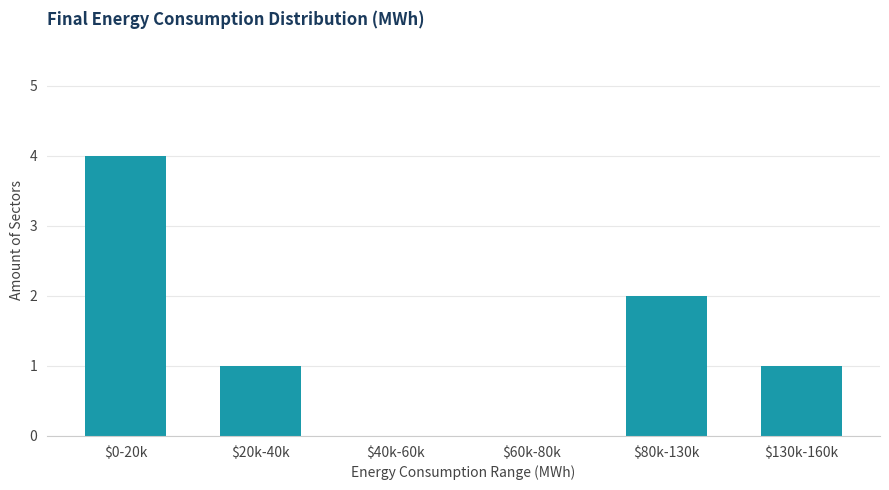

What is the sum of all values?

8